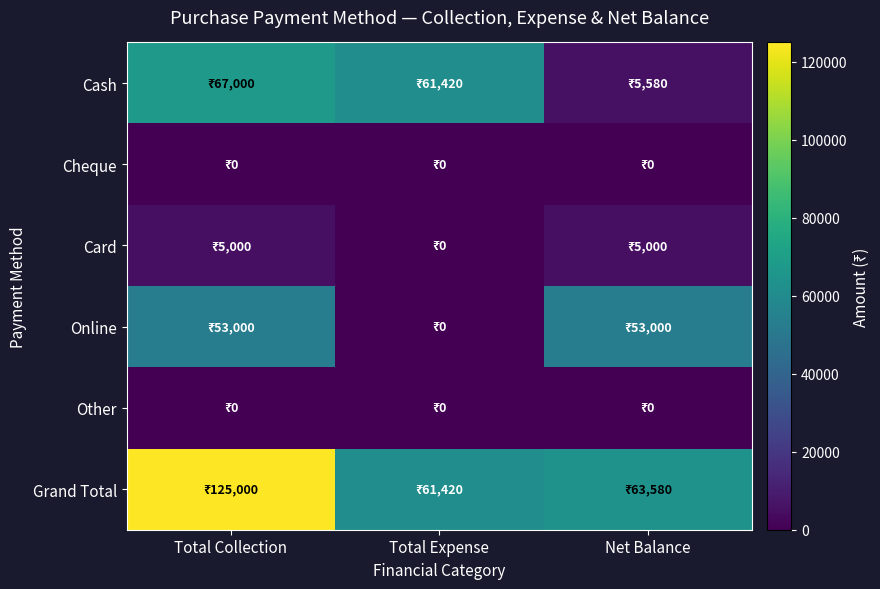

List the series in order of their peak value, highest first.

Grand Total, Cash, Online, Card, Cheque, Other